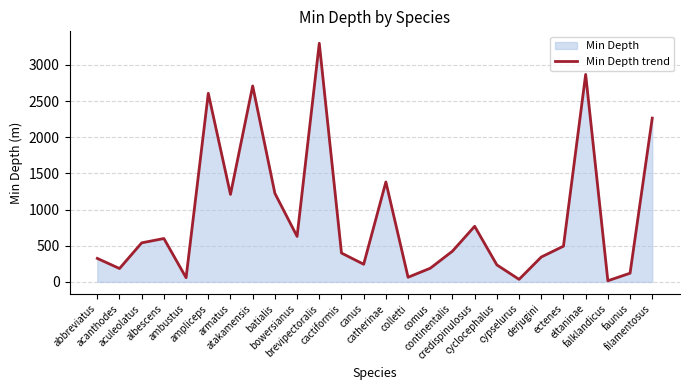

The chart shows a value of 300 at albescens. True or false?

False